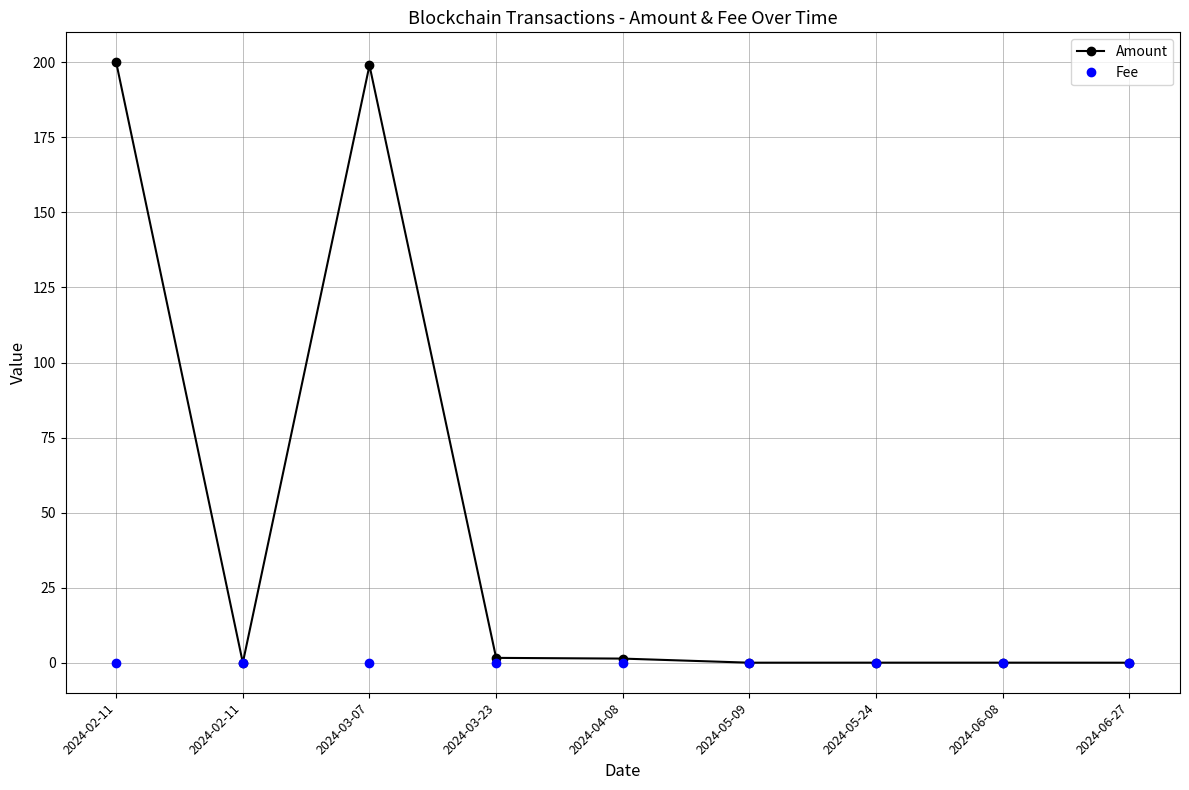

How many lines are shown in the chart?

2